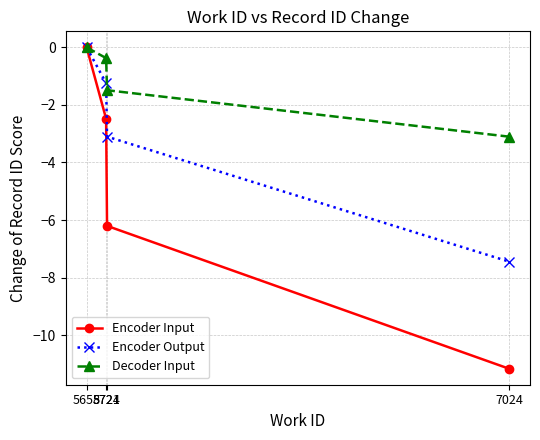

Reading right to left, extract all data points from this chart.

Encoder Input: -11.2	-6.2	-2.5	0.0
Encoder Output: -7.4	-3.1	-1.2	0.0
Decoder Input: -3.1	-1.5	-0.4	0.0